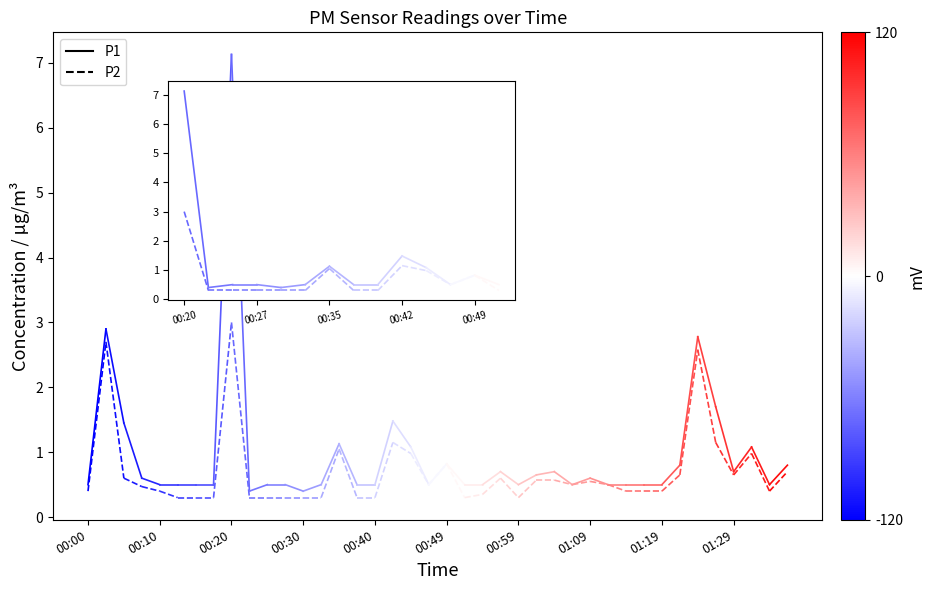

At which label does P1 first exceed 2?

00:10